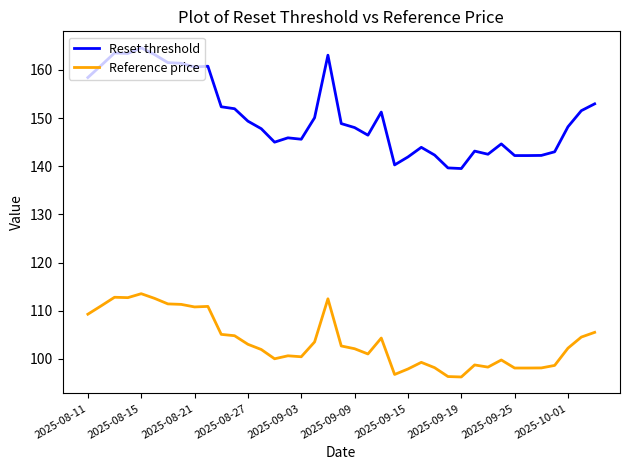

Which series has the largest total across all categories?

Reset threshold